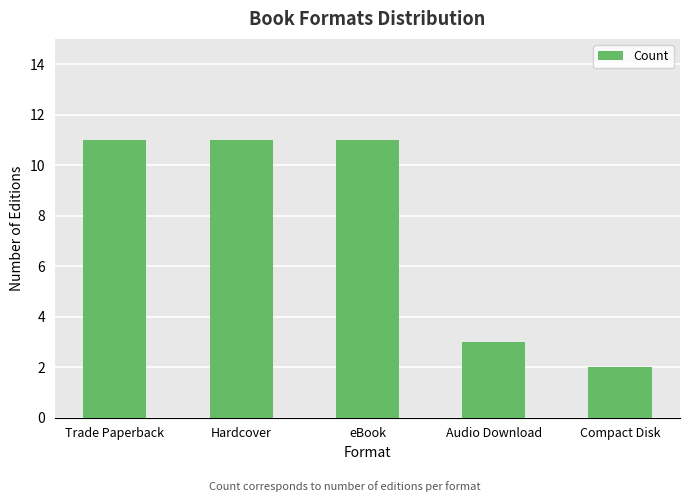

What is the sum of all values?

38